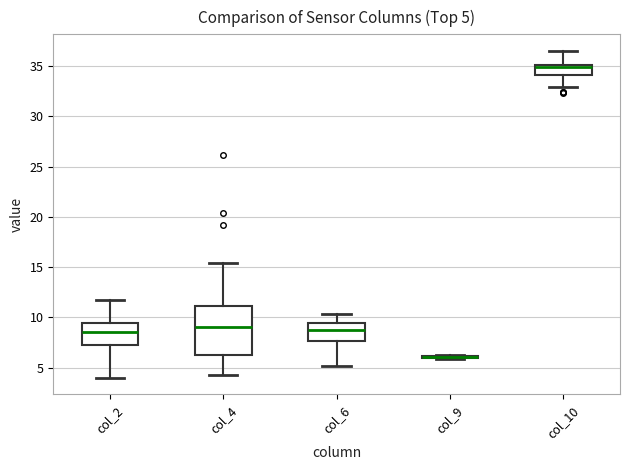

Comparing the boxes themselves (not the whiskers), which one is the tallest?

col_4